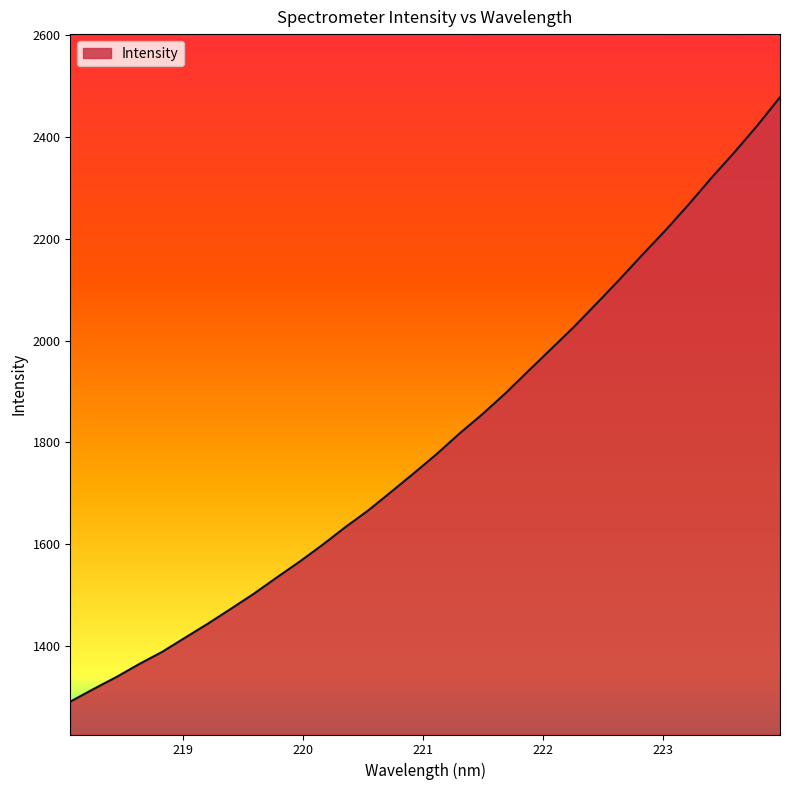

How many lines are shown in the chart?

1